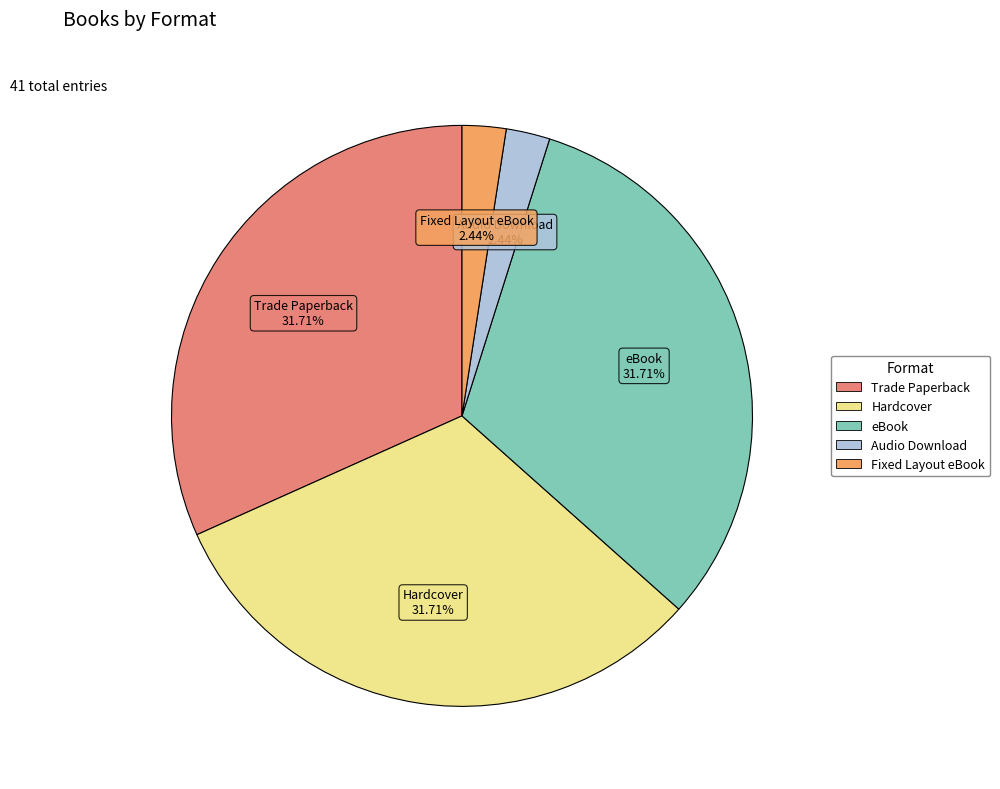

Count the number of slices in the pie.

5